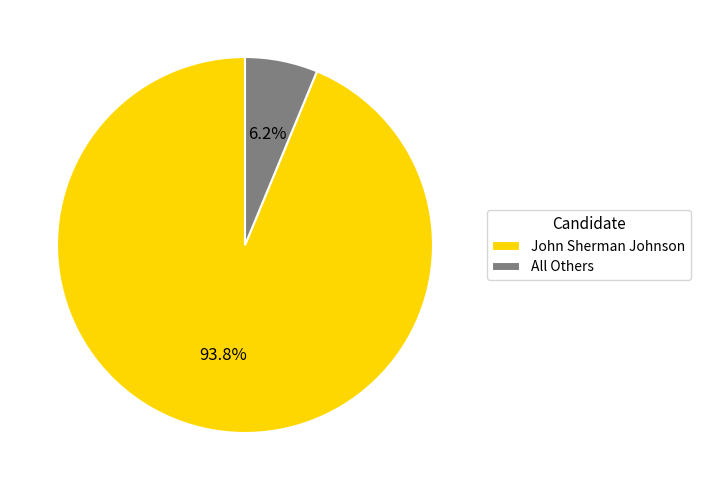

Is it true that John Sherman Johnson is 99% of the pie?

False